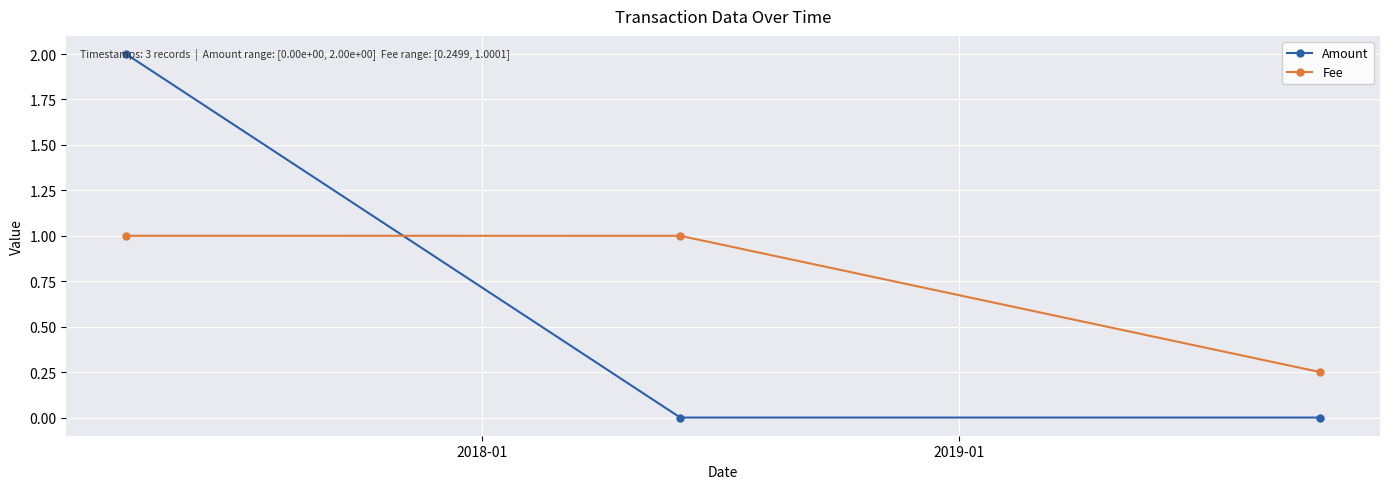

Which series has the widest spread of values?

Amount